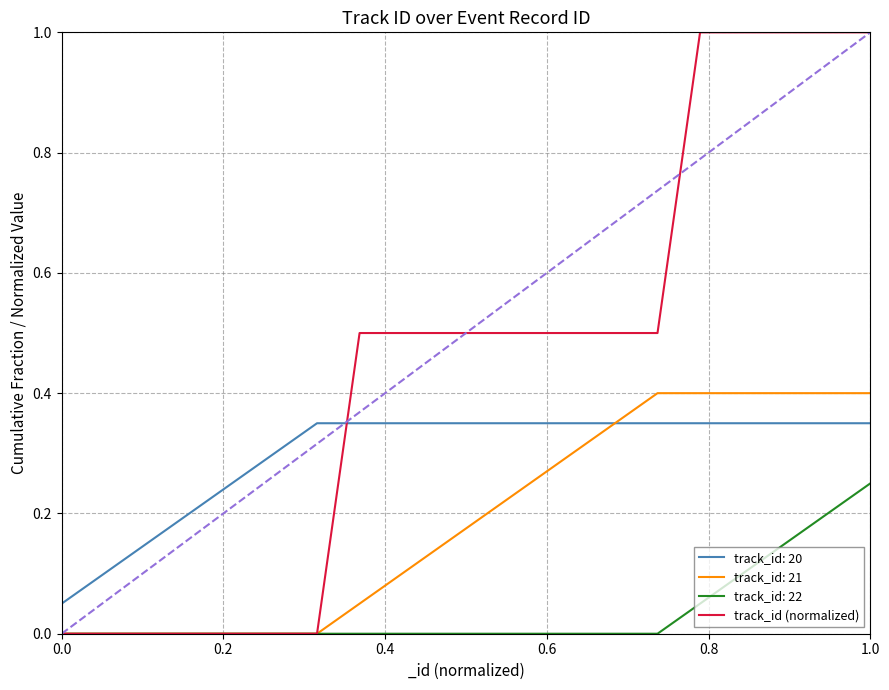

The value of track_id (normalized) at 0.0 is 0.6. True or false?

False